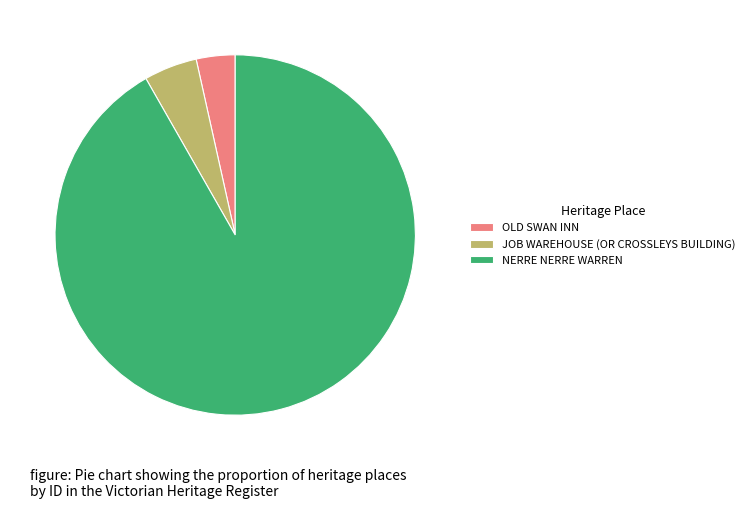

What is the ratio of the value at NERRE NERRE WARREN to the value at JOB WAREHOUSE (OR CROSSLEYS BUILDING)?

19.2